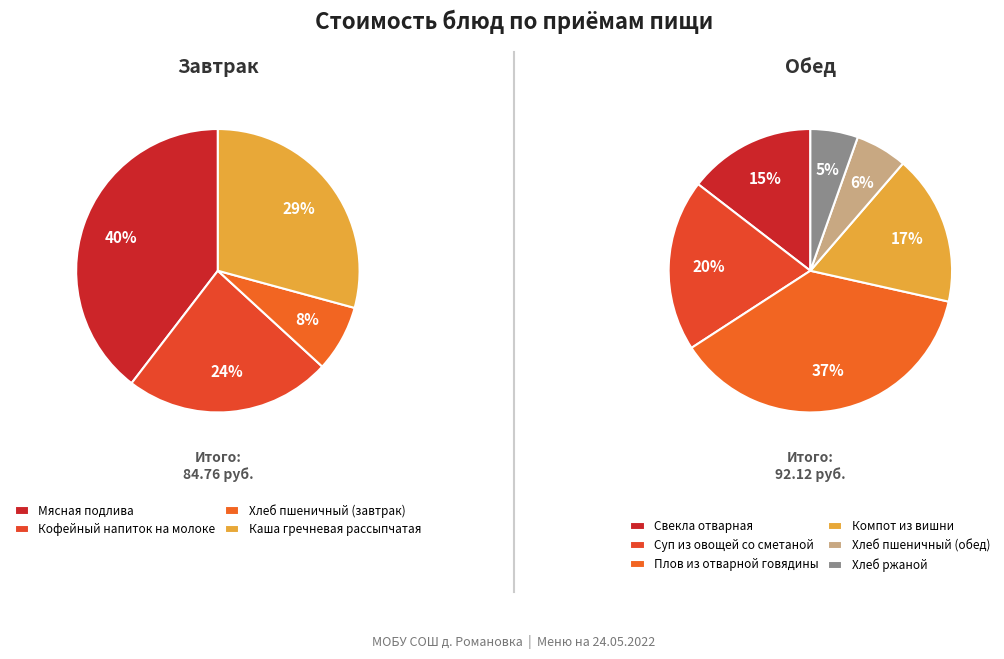

The Хлеб пшеничный (завтрак) slice represents 9% of the pie. True or false?

False